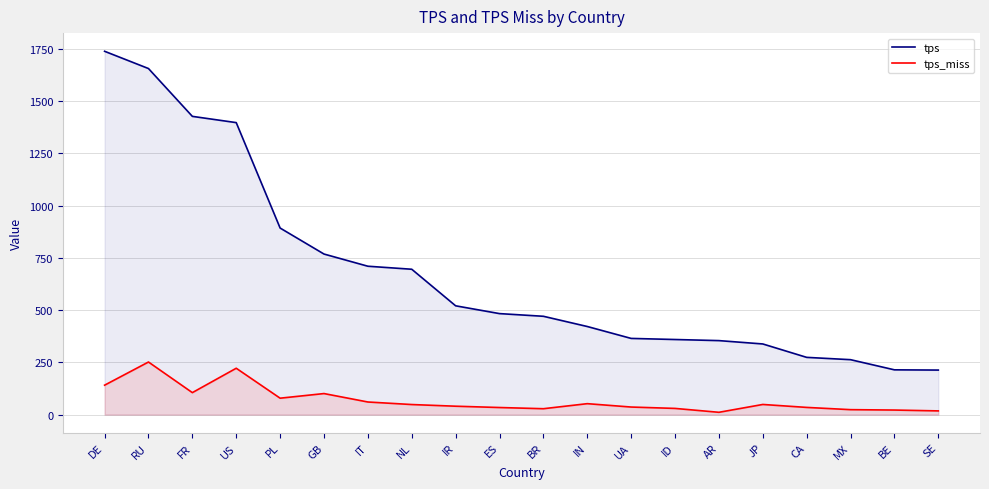

At which label does tps_miss reach its peak?

RU